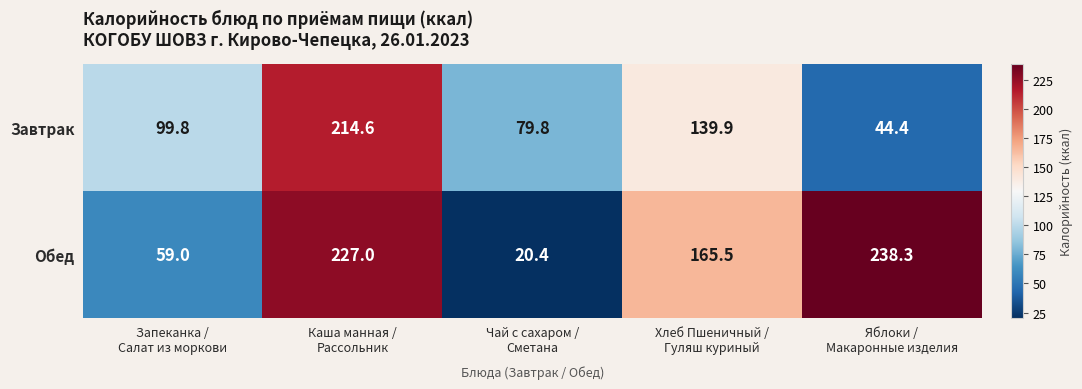

List the series in order of their peak value, highest first.

Обед, Завтрак